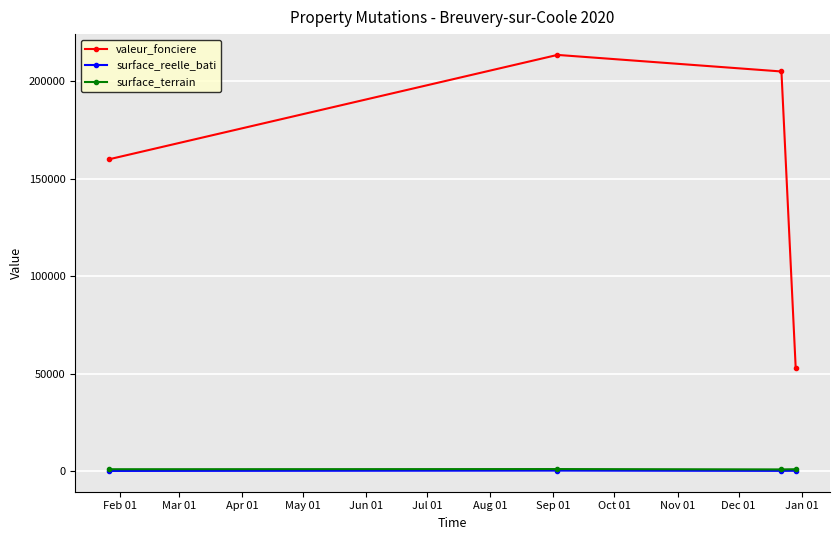

In surface_terrain, how many points are higher than both neighbors (excluding endpoints)?

1